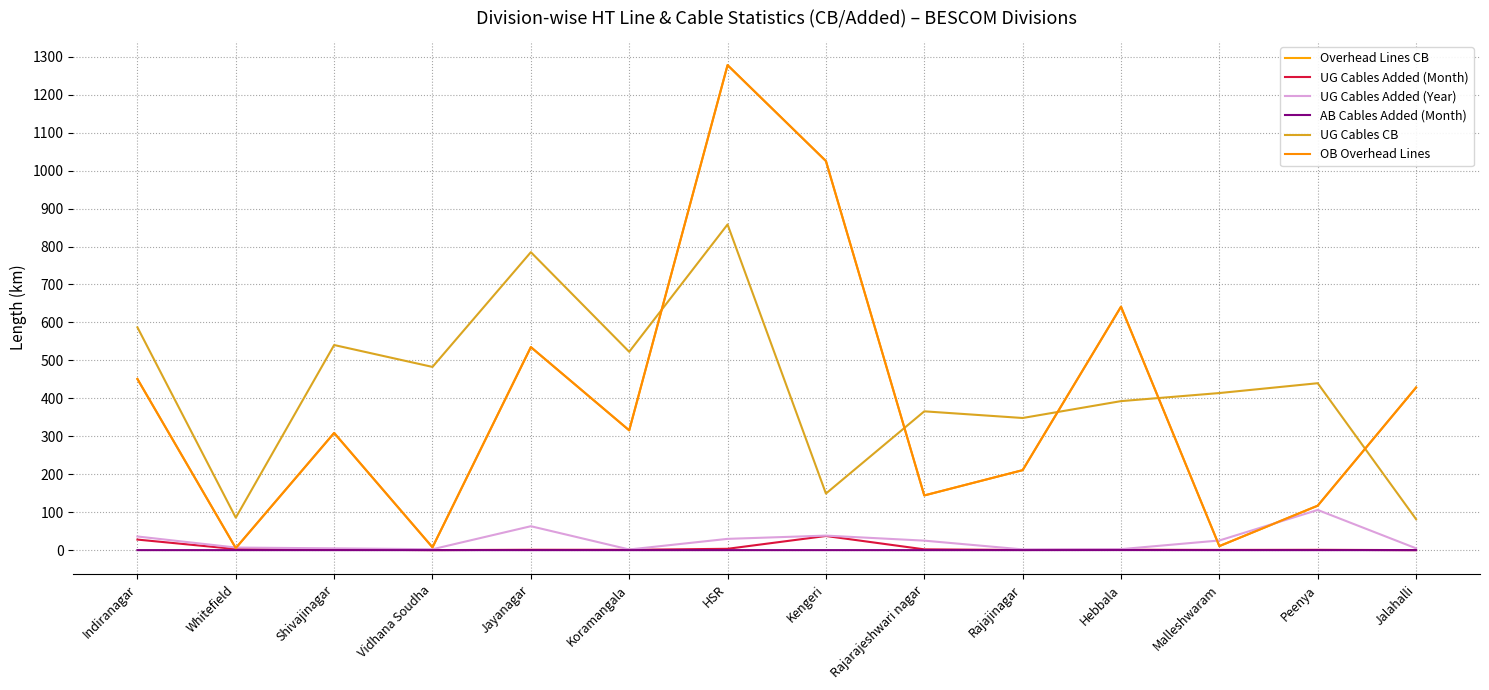

Is this an area chart (filled region under the line)?

No